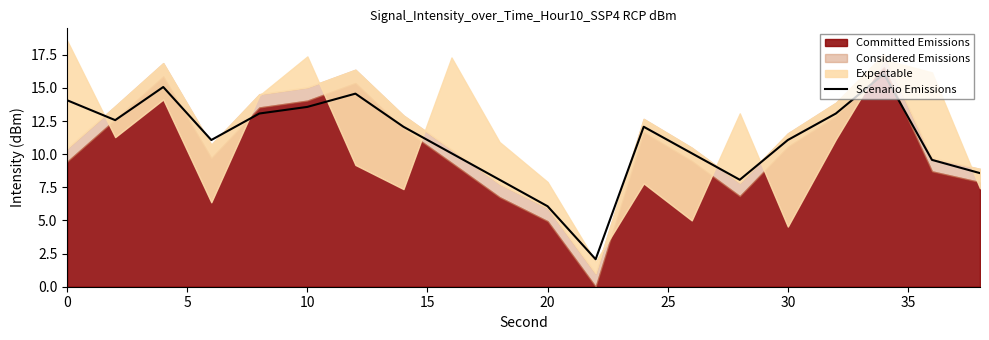

How many points are higher than both their immediate neighbors (excluding endpoints)?

4